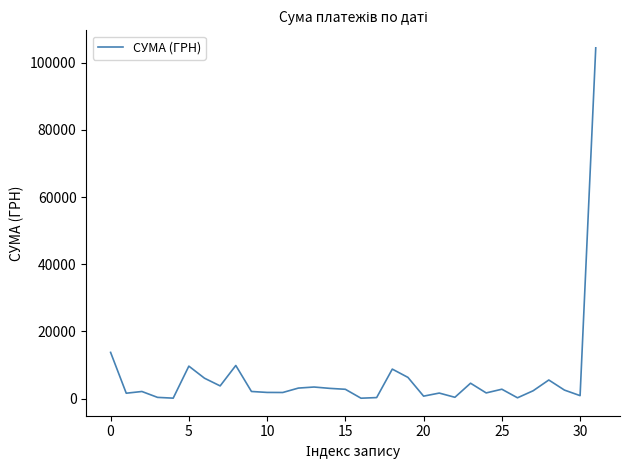

What is the difference between the maximum and minimum values?

104280.3